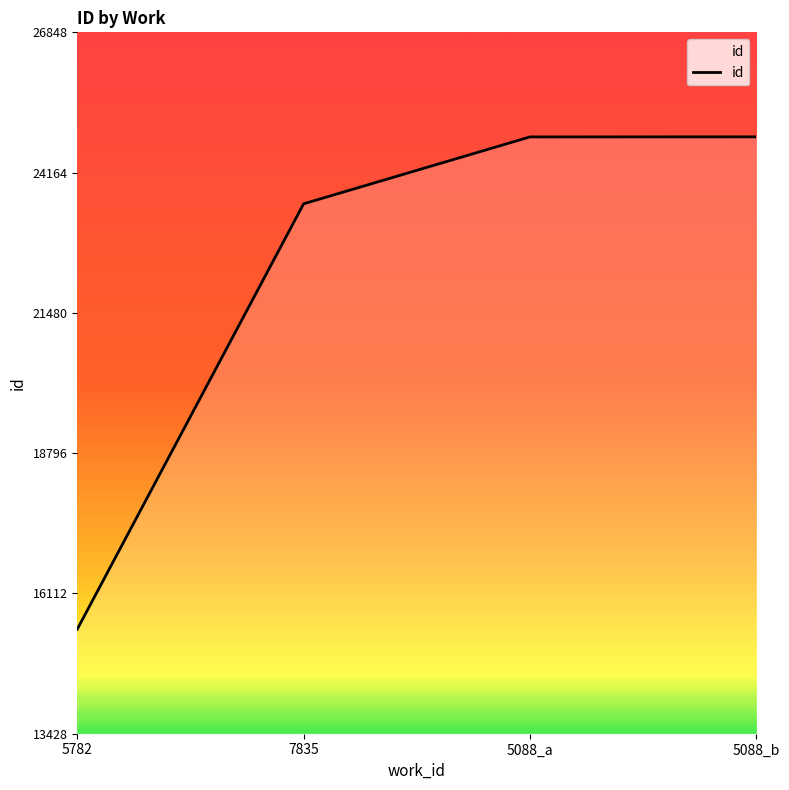

What is the average value?

22172